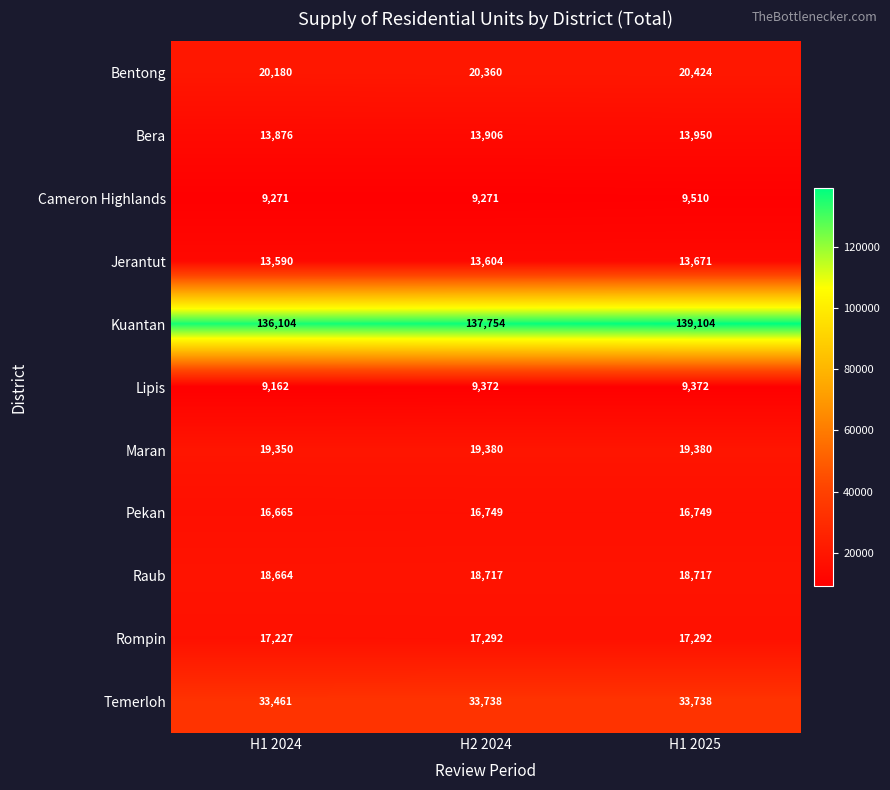

Which series has the largest total across all categories?

Kuantan